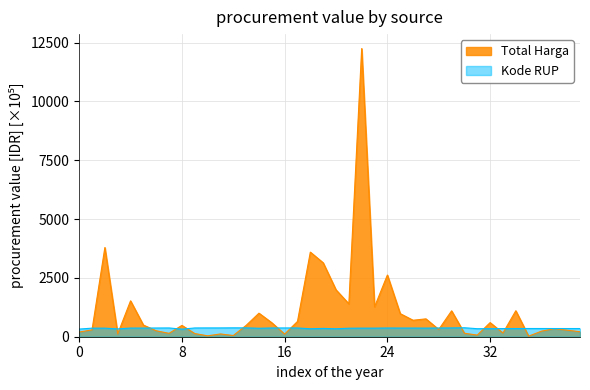

Which series has the widest spread of values?

Total Harga